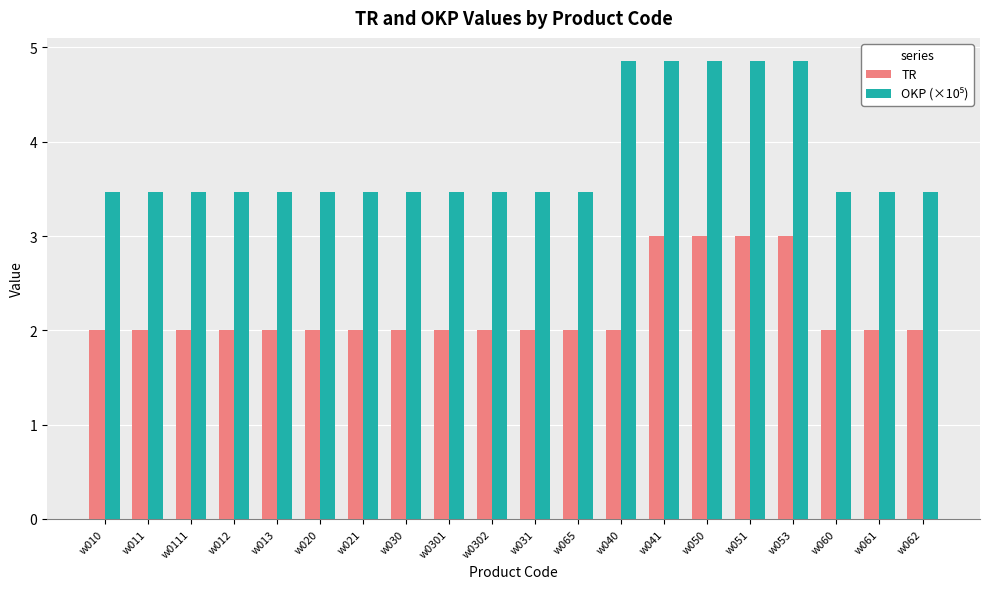

What is the sum of the TR values at w021 and w013?

4.0